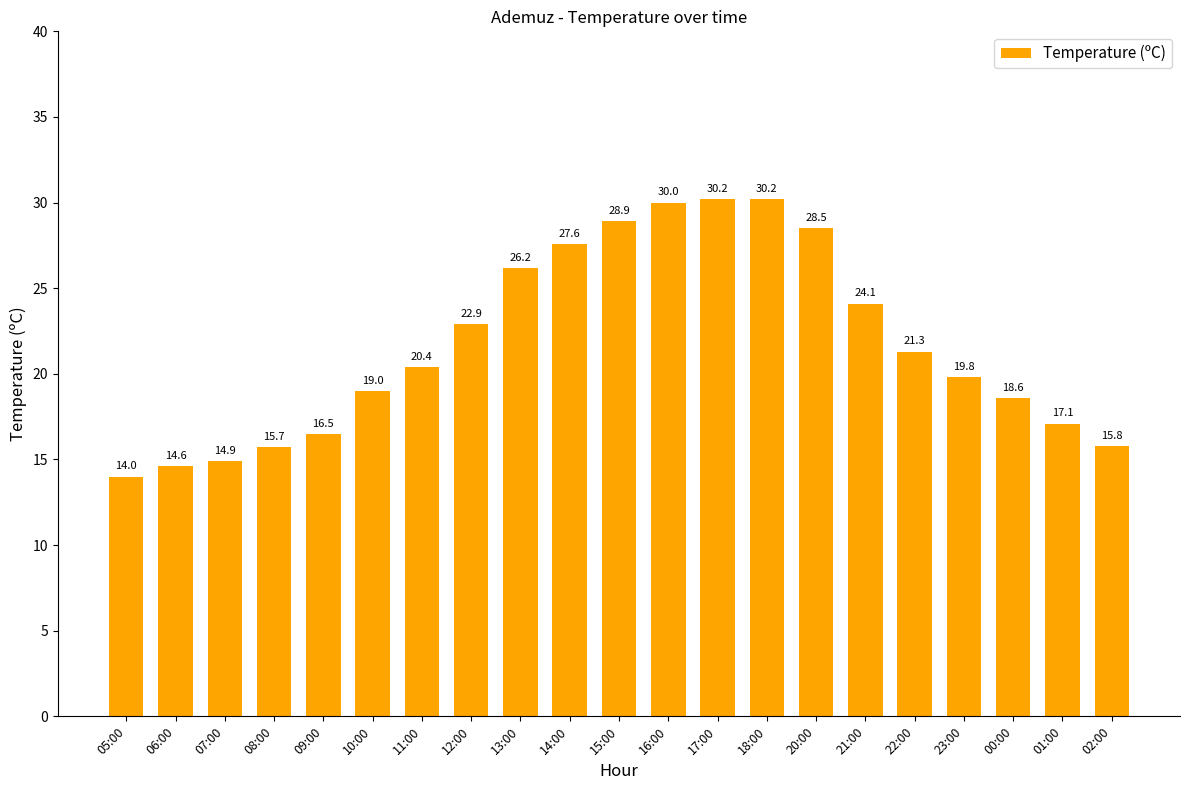

What is the maximum value shown in the chart?

30.2